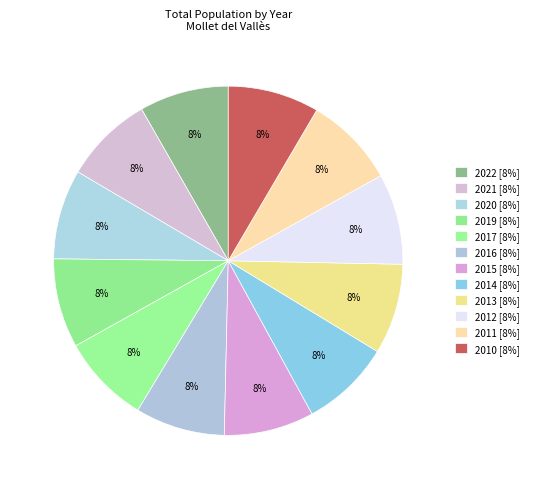

True or false: 2017 accounts for 1% of the total.

False